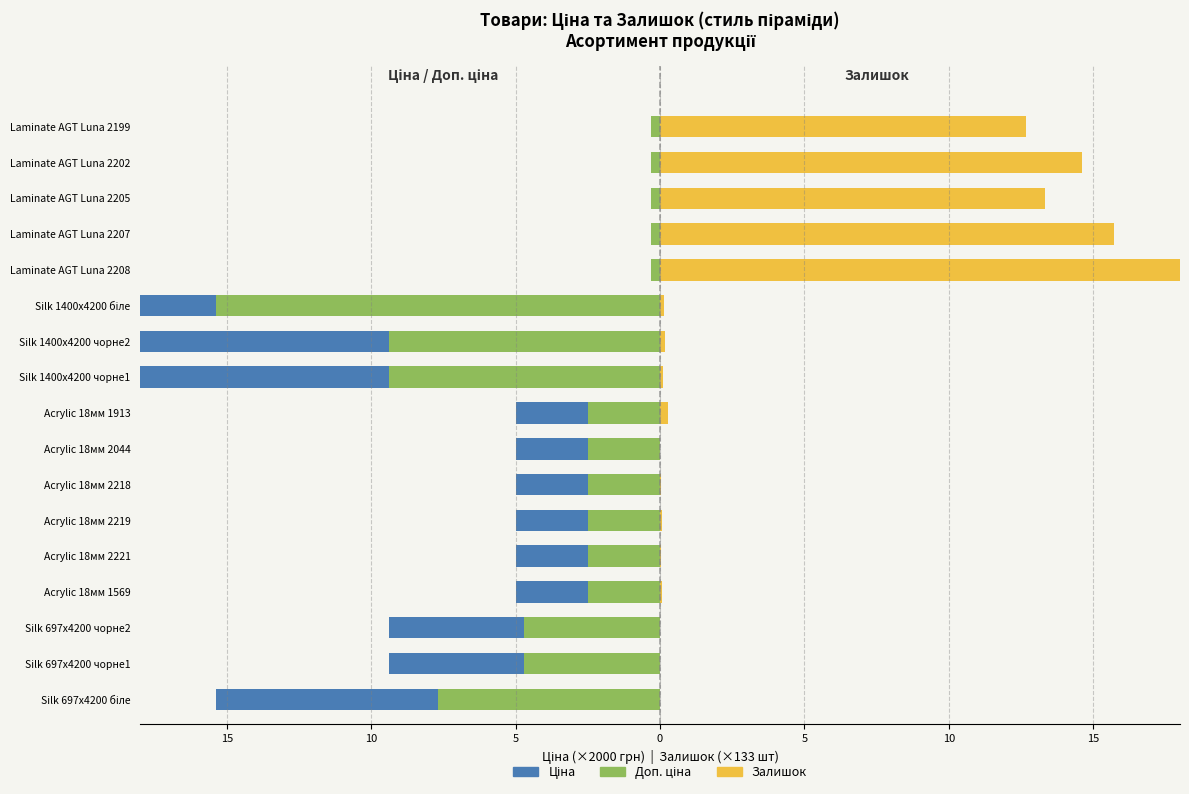

Is the value of Ціна at Laminate AGT Luna 2202 greater than the value of Залишок at Laminate AGT Luna 2208?

No